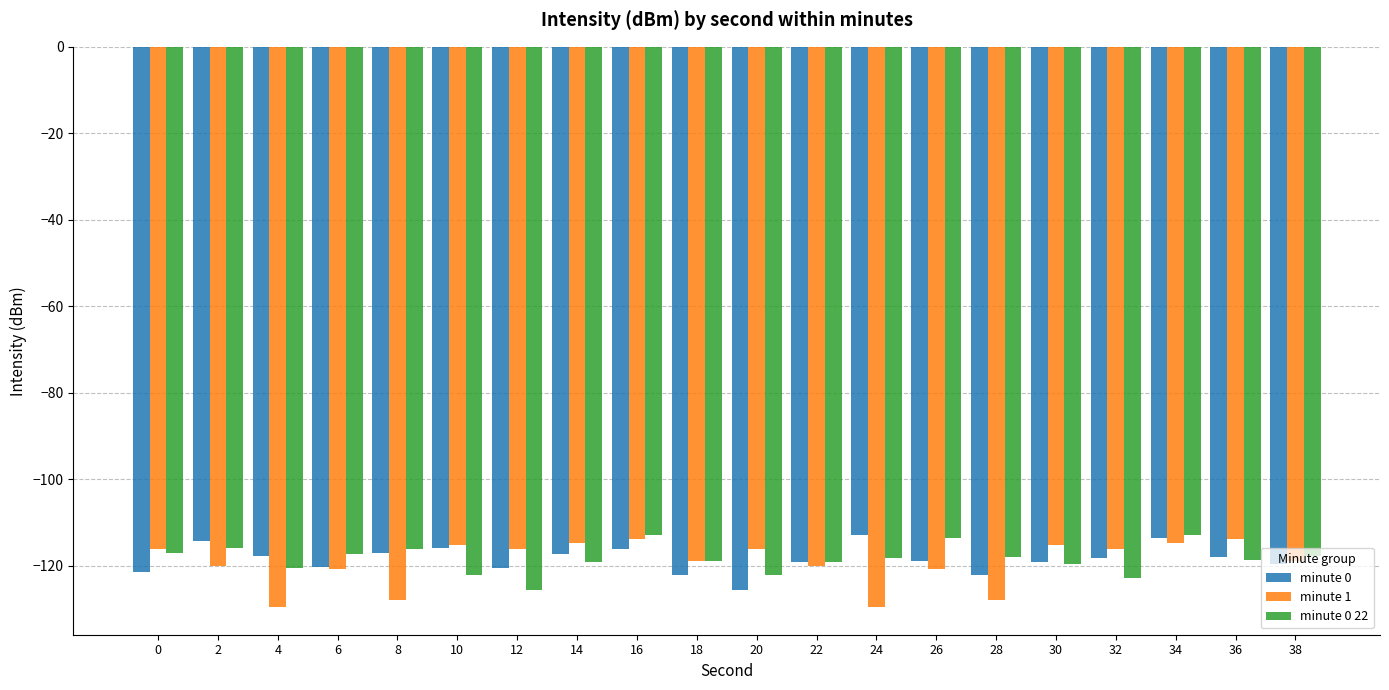

What is the value of the minute 0 22 bar at the 17th from the left?

-122.8